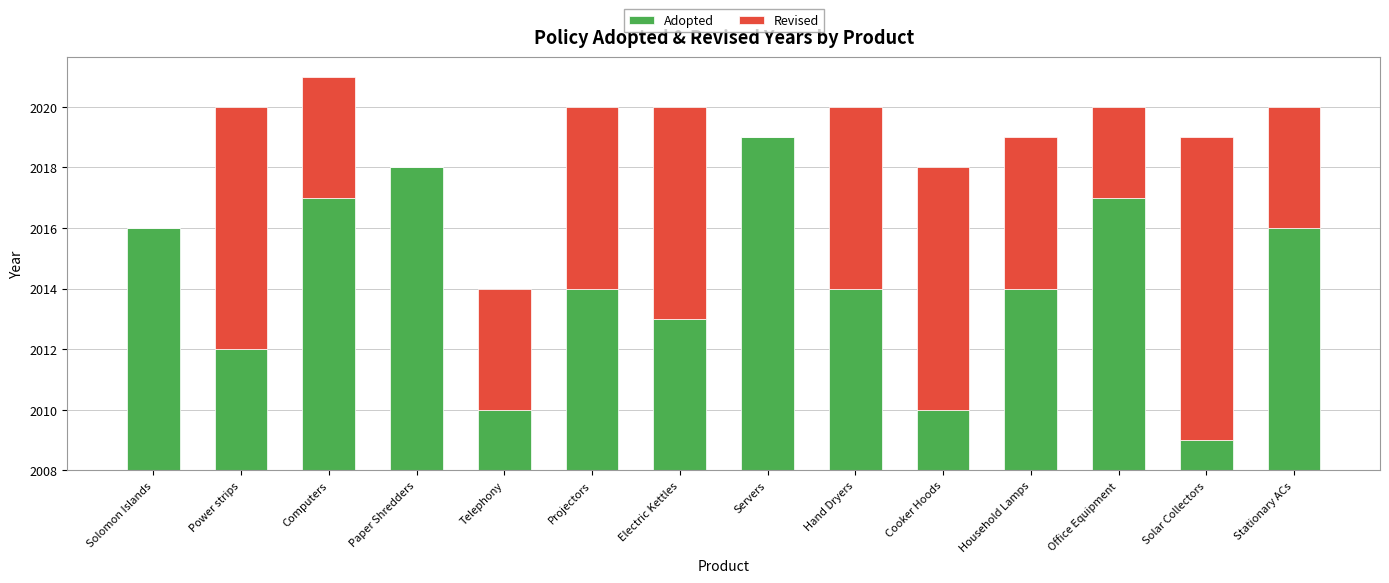

Are the bars grouped side by side (vs. stacked)?

No